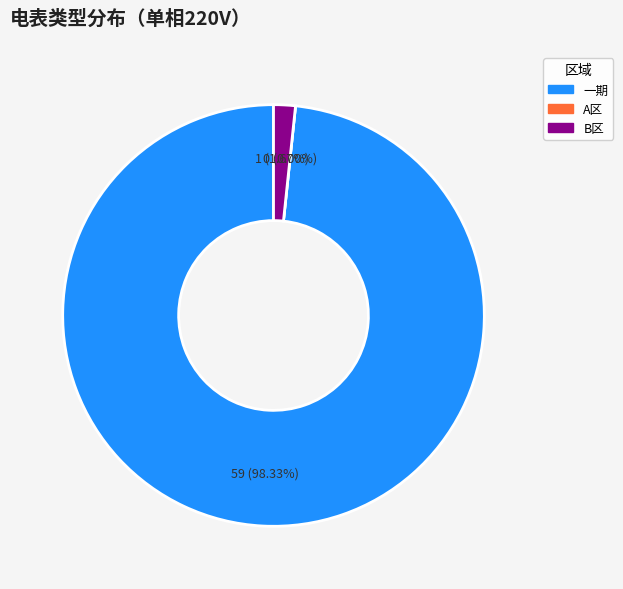

Is it true that A区 is 7% of the pie?

False